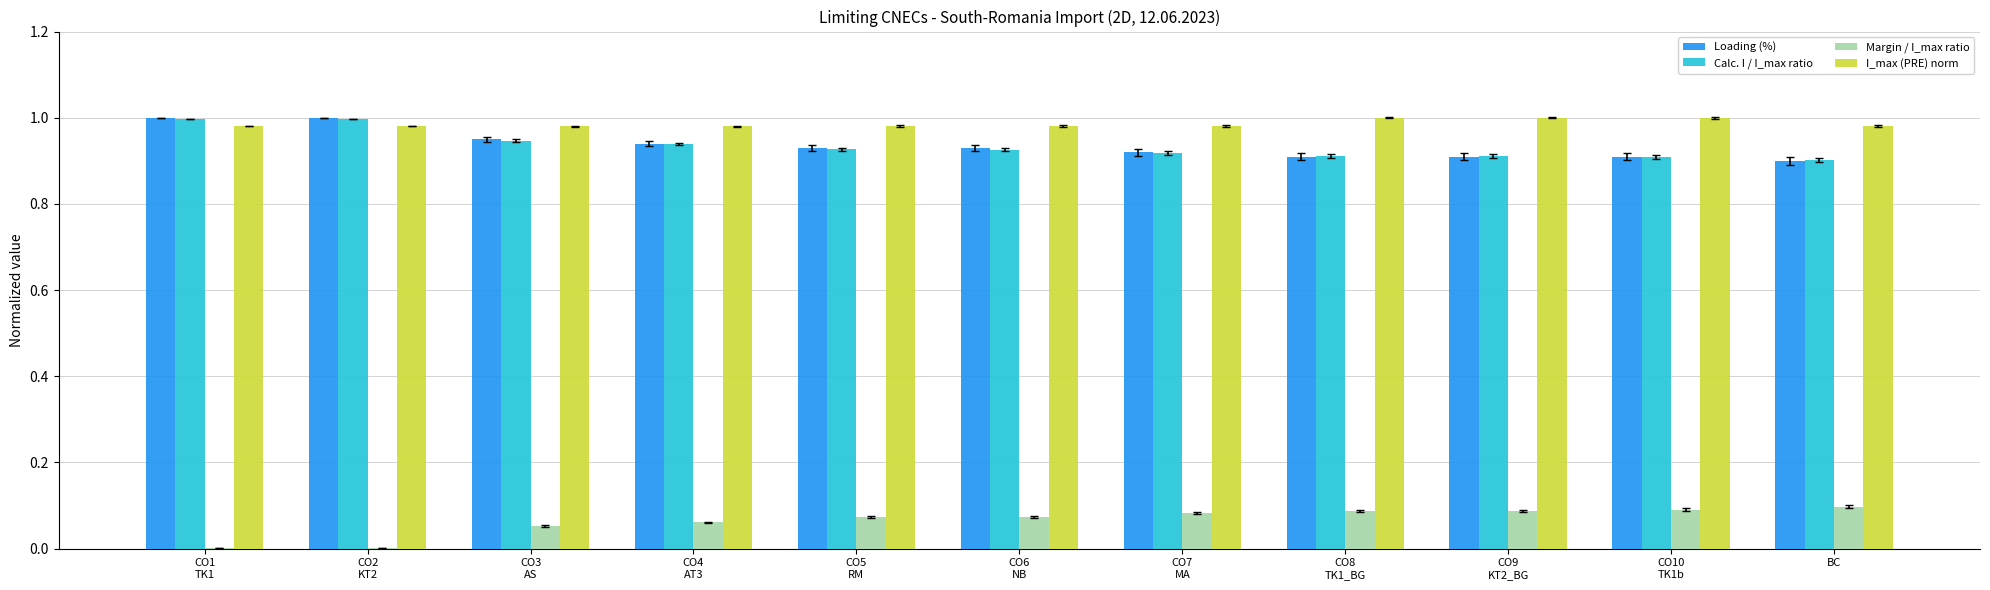

The value of Margin / I_max ratio at CO3
AS is 0.1. True or false?

True